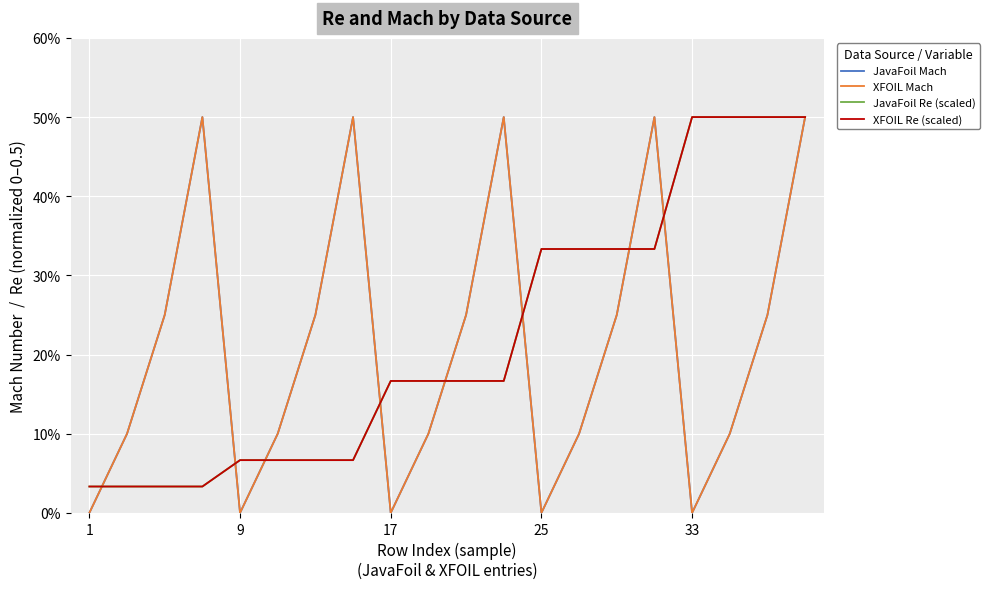

How many intersections are there between JavaFoil Mach and XFOIL Re (scaled)?

8